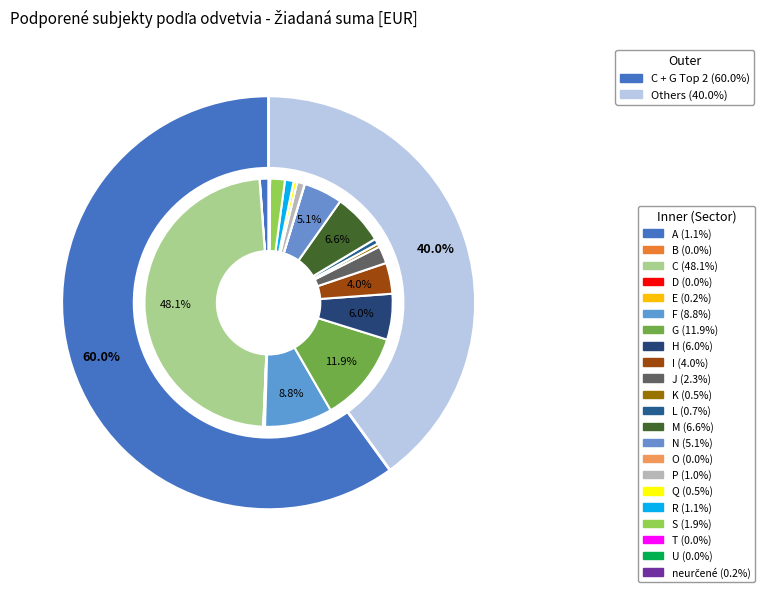

To the nearest percent, what is the combined percentage of A and G?

13%